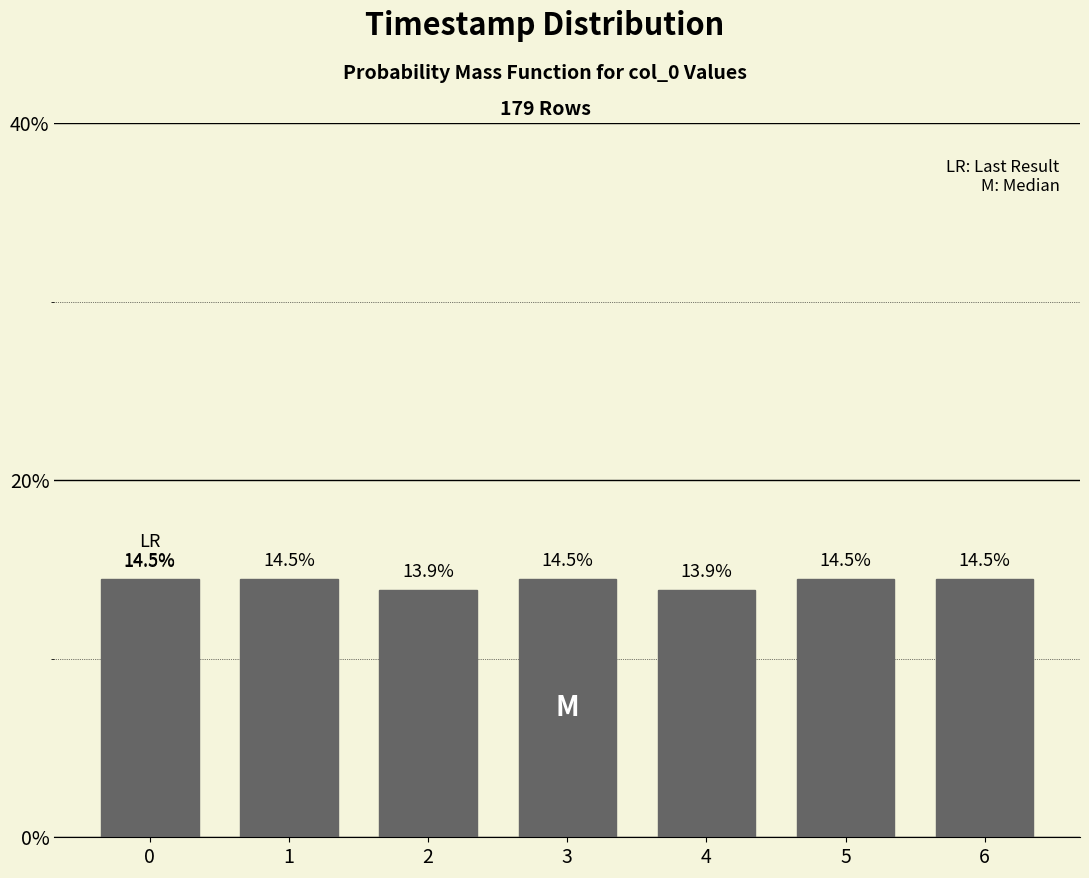

Reading left to right, extract all data points from this chart.

14.5	14.5	13.9	14.5	13.9	14.5	14.5